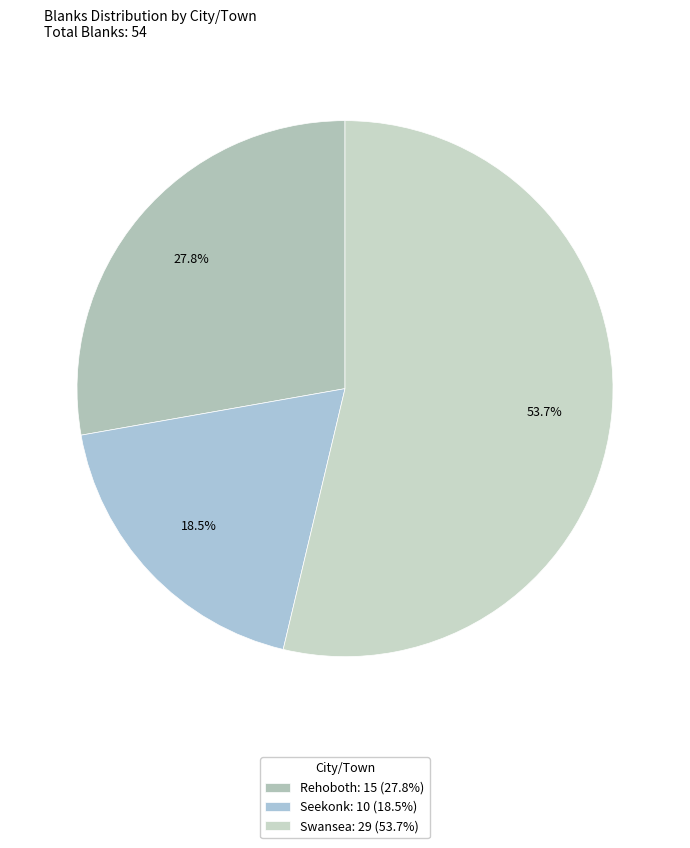

How many slices are in this pie chart?

3